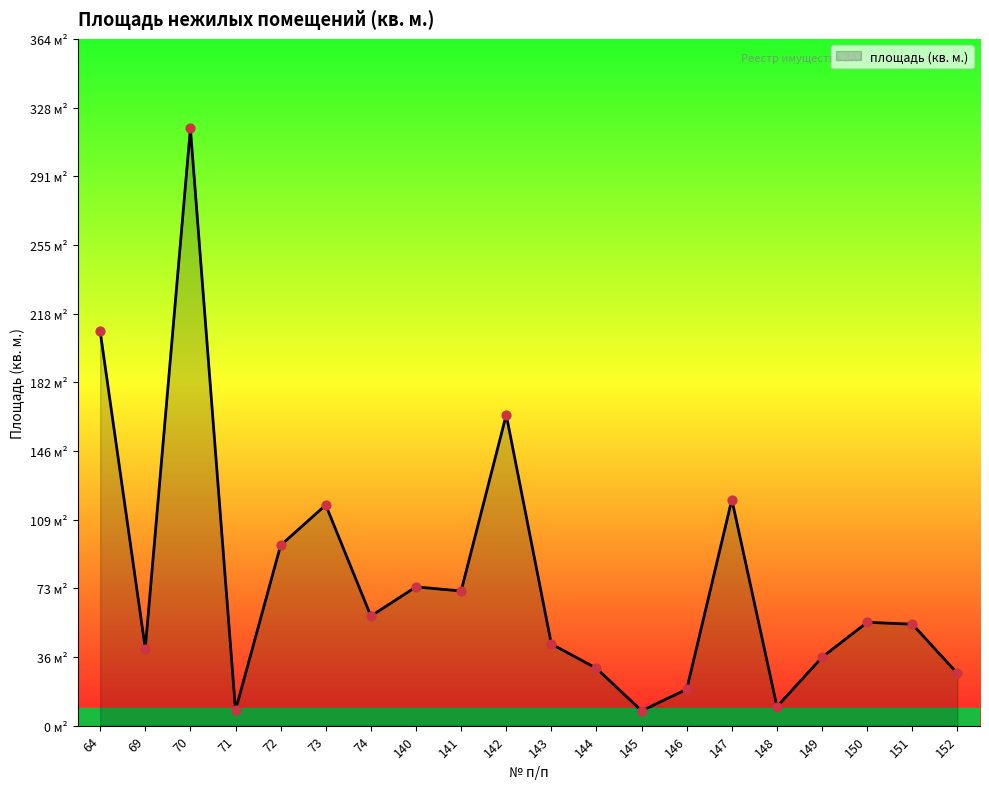

What is the ratio of the value at 143 to the value at 149?

1.2